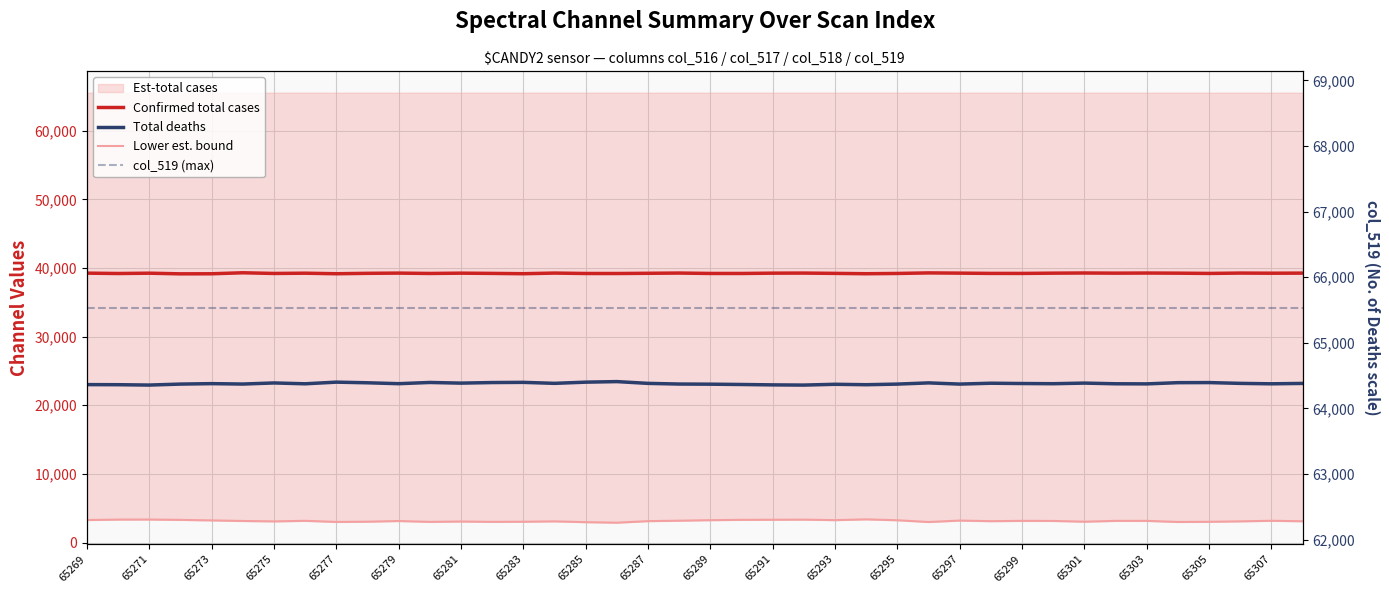

Which category has the highest value across all series?

65269